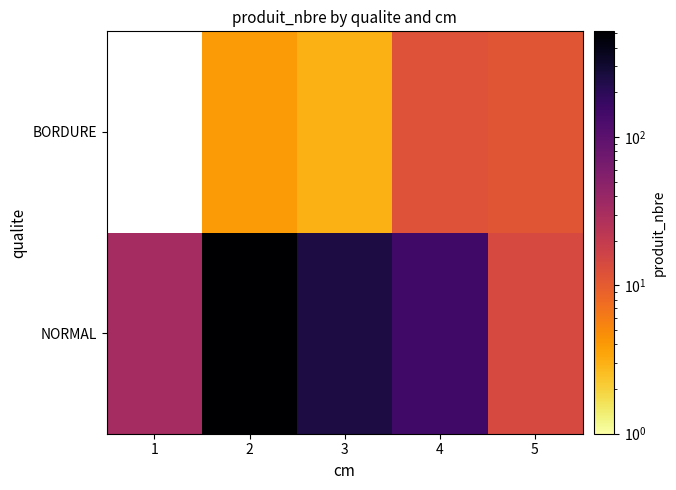

What is the maximum value for NORMAL?

516.0